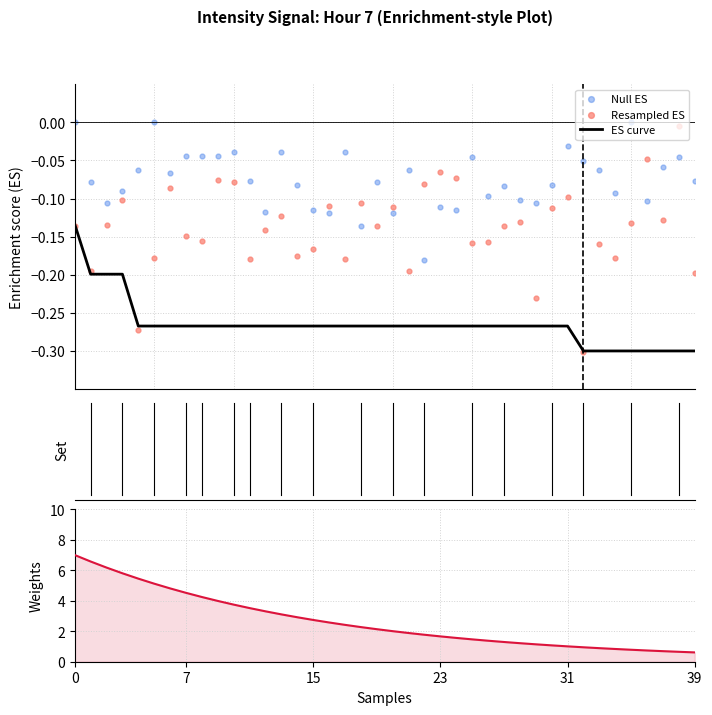

At how many categories does at least one series exceed 1?

32